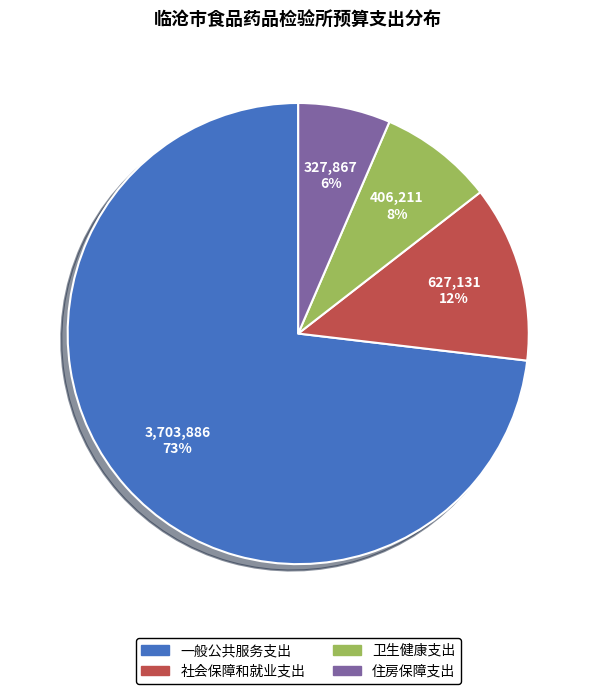

Between 一般公共服务支出 and 住房保障支出, which is larger?

一般公共服务支出